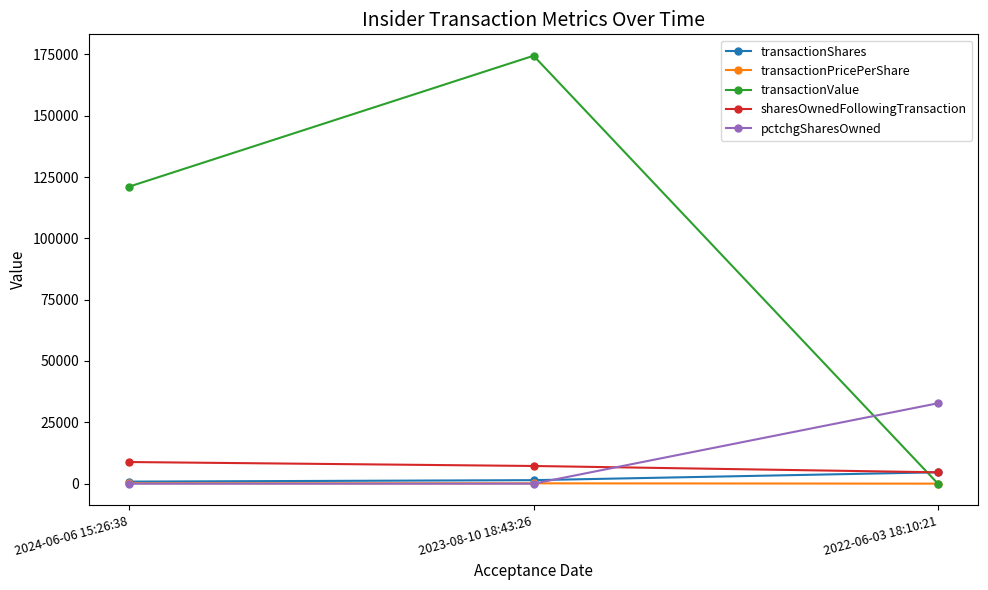

What position from the left is 2024-06-06 15:26:38?

1